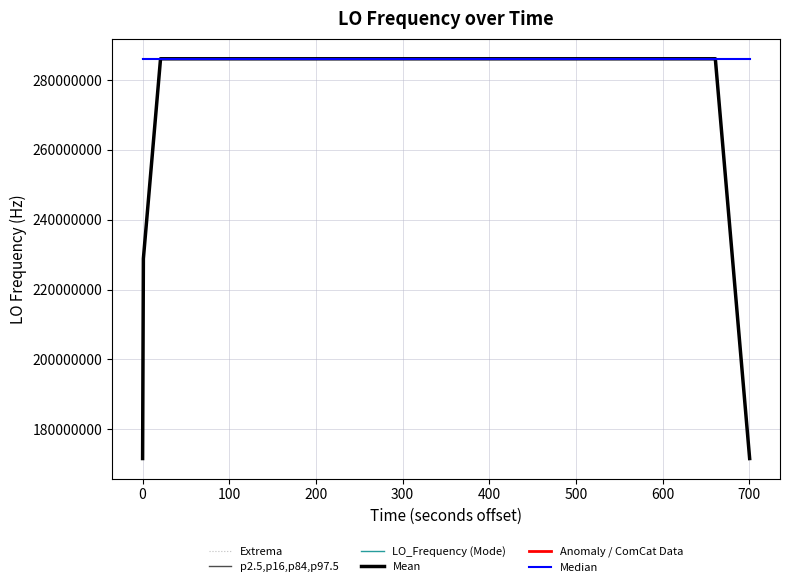

True or false: p2.5,p16,p84,p97.5 and Anomaly / ComCat Data intersect in this chart.

False